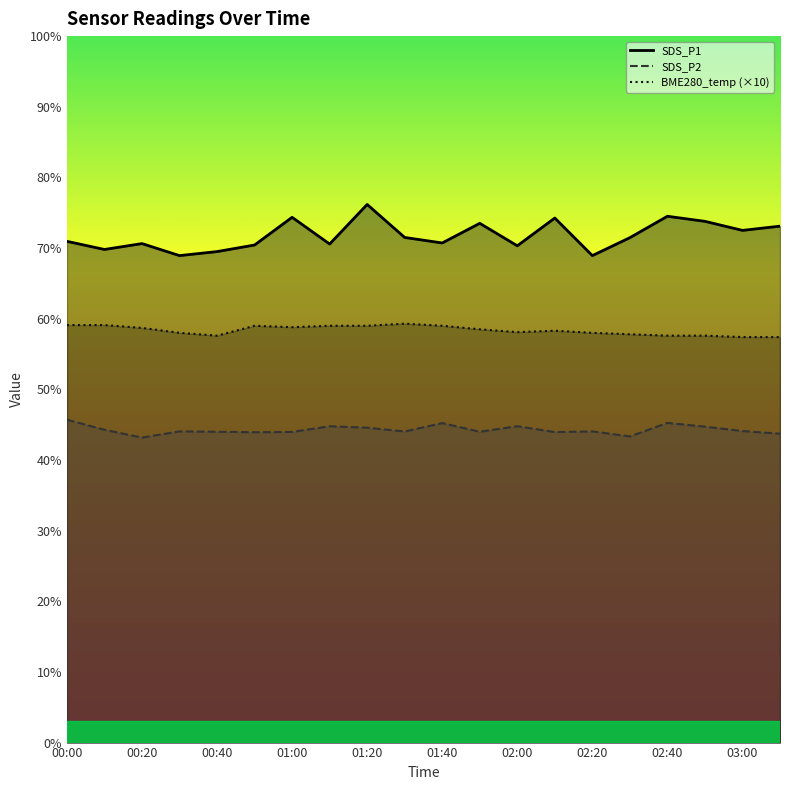

At which label does BME280_temperature first exceed 58?

00:00